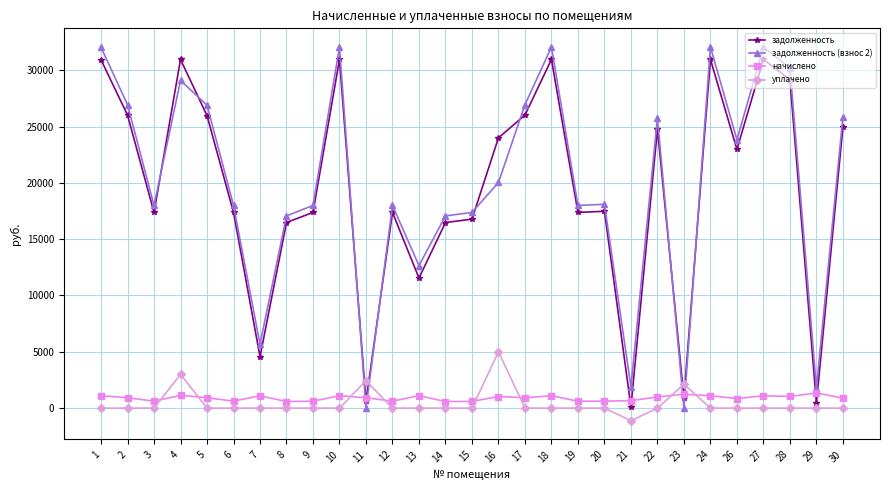

What is the sum of the задолженность (взнос 2) values at 14 and 17?

44003.5